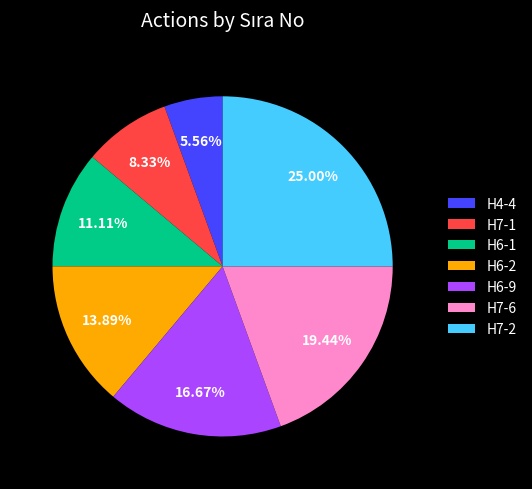

Combined, what portion of the pie is H4-4 and H7-1?

13.9%